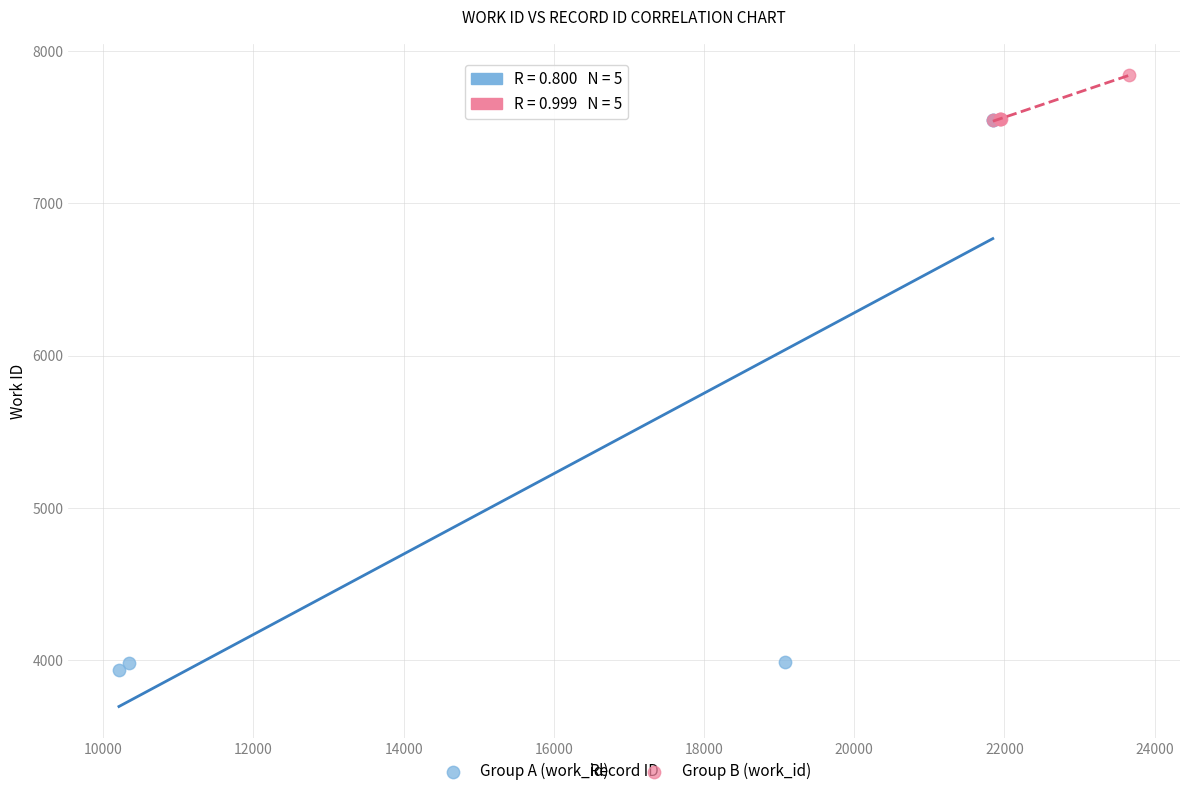

Which series reaches the minimum Y coordinate?

Group A (work_id)